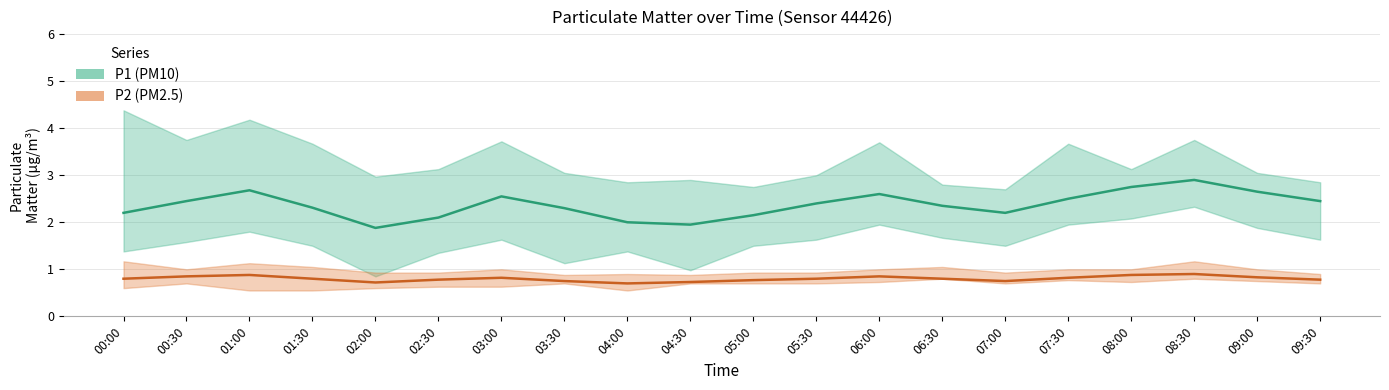

What is the spread (max minus min) of values at 04:30?

1.2